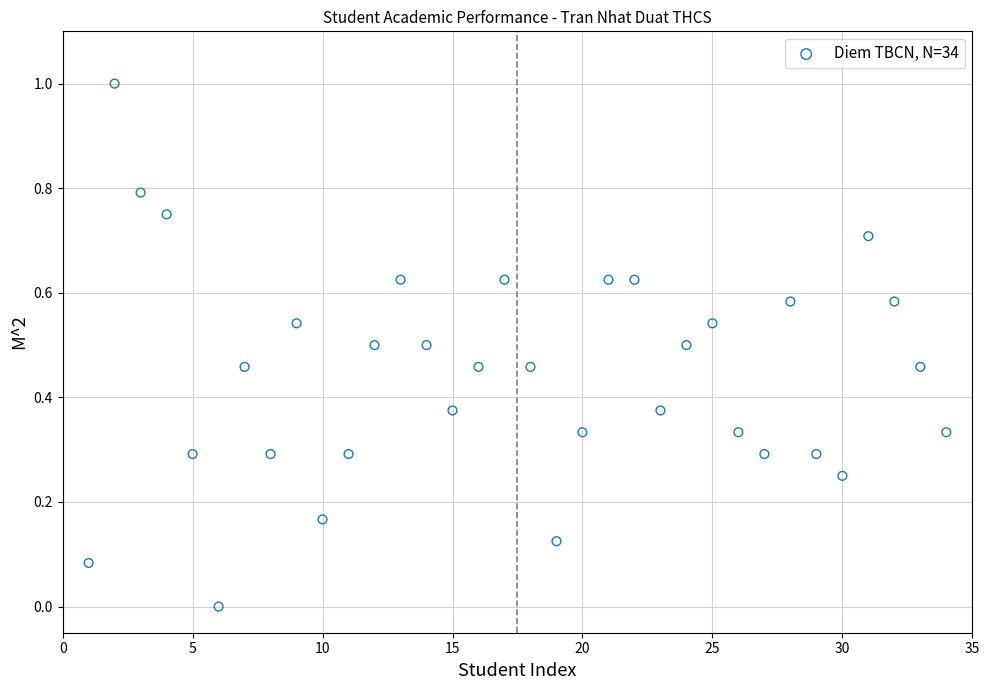

What is the range of Y values (max minus min)?

1.0